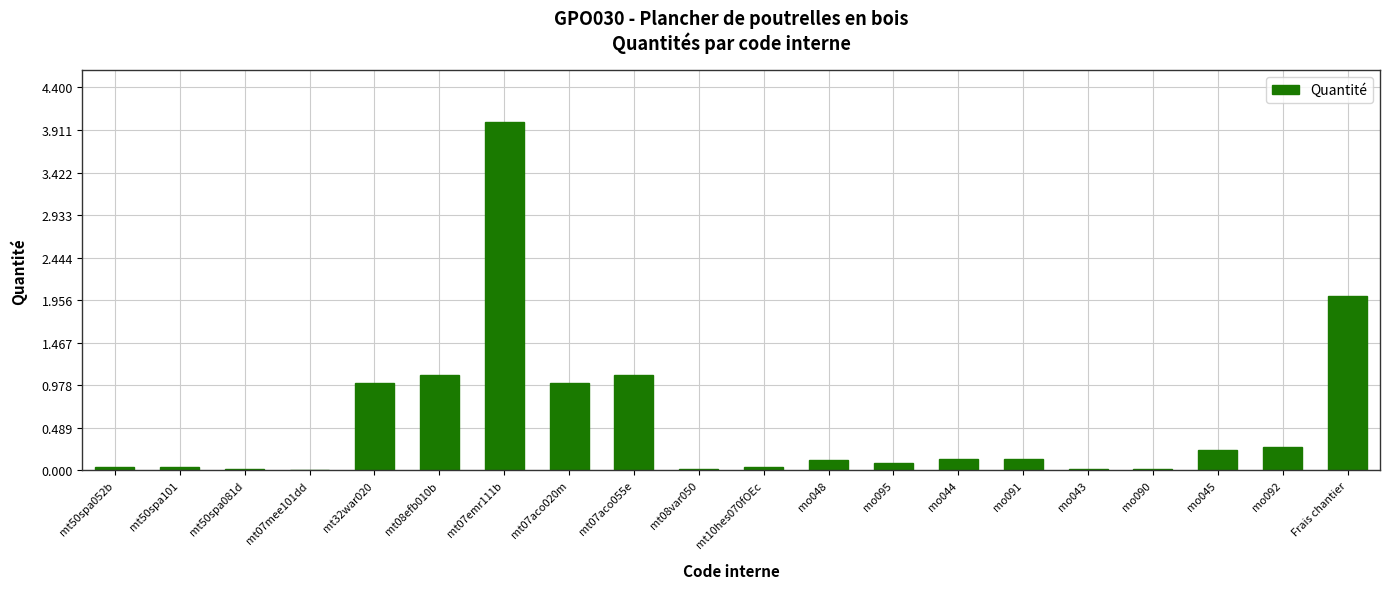

Approximately how many times larger is the value at mo091 compared to mt07aco055e?

0.1